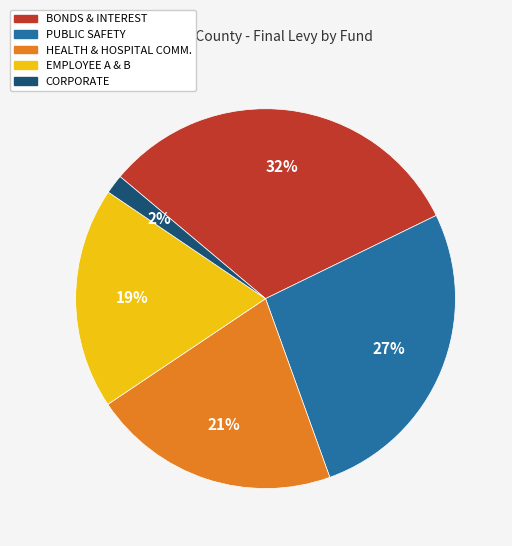

Approximately how many times larger is the value at HEALTH & HOSPITAL COMM. compared to PUBLIC SAFETY?

0.8